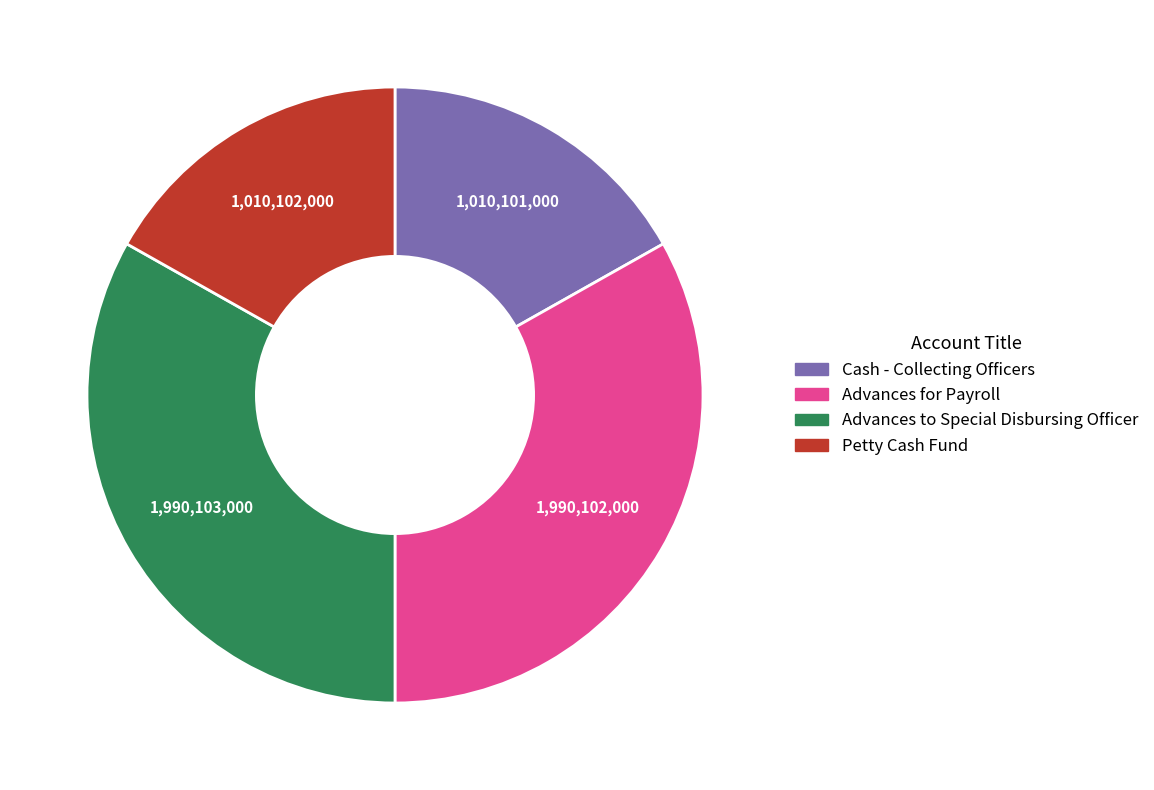

Is it true that Cash - Collecting Officers is 22% of the pie?

False